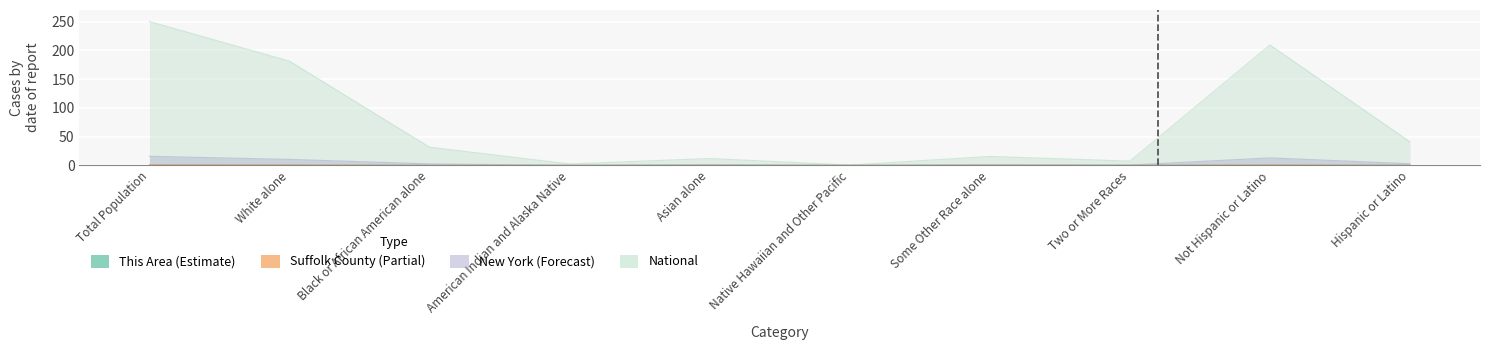

Is it true that This Area equals 0.0 at Not Hispanic or Latino?

True